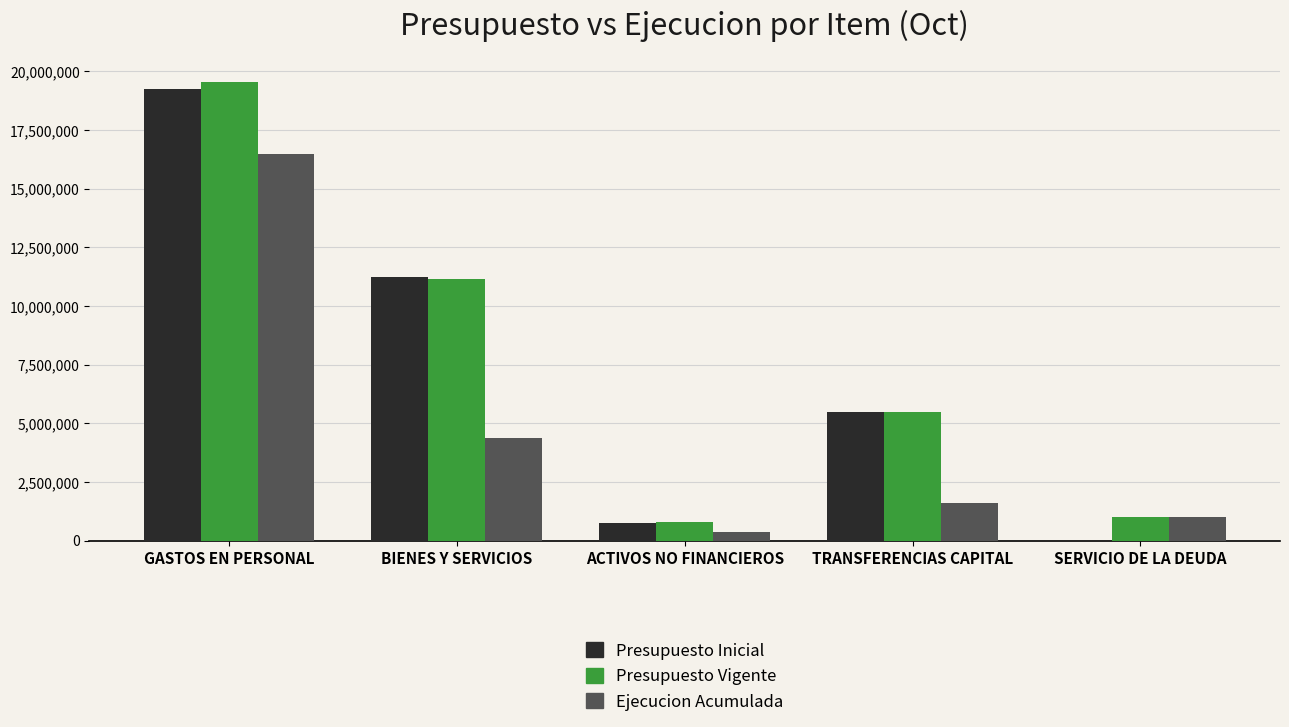

Is it true that Presupuesto Vigente equals 3395403 at TRANSFERENCIAS CAPITAL?

False